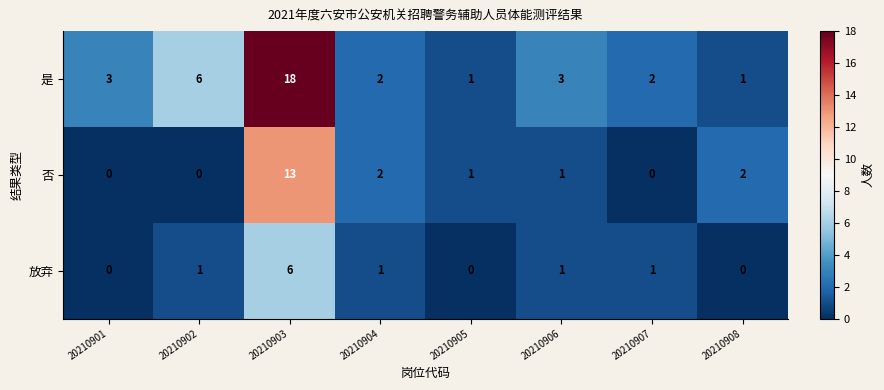

What is the sum of all 放弃 values?

10